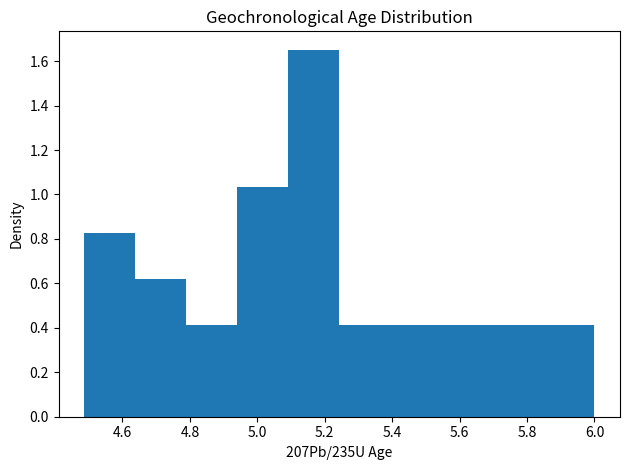

Reading left to right, transcribe this chart: for each bar, give the range it covers on the x-axis and its height. Neither the bar edges nor the heights are printed on the chart, so give them approximately, as read against the axes.

4.48 to 4.64: 0.82
4.64 to 4.78: 0.62
4.78 to 4.94: 0.42
4.94 to 5.10: 1.04
5.10 to 5.24: 1.66
5.24 to 5.40: 0.42
5.40 to 5.54: 0.42
5.54 to 5.70: 0.42
5.70 to 5.84: 0.42
5.84 to 6.00: 0.42